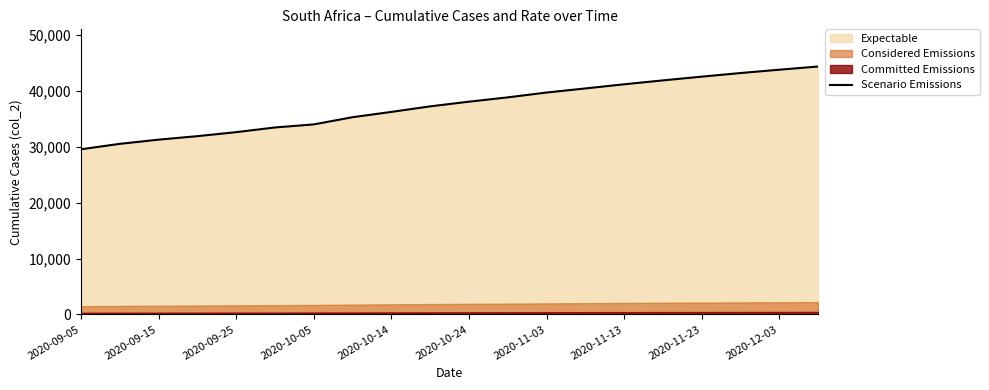

The value of Scenario Emissions at 2020-11-13 is 41190. True or false?

True